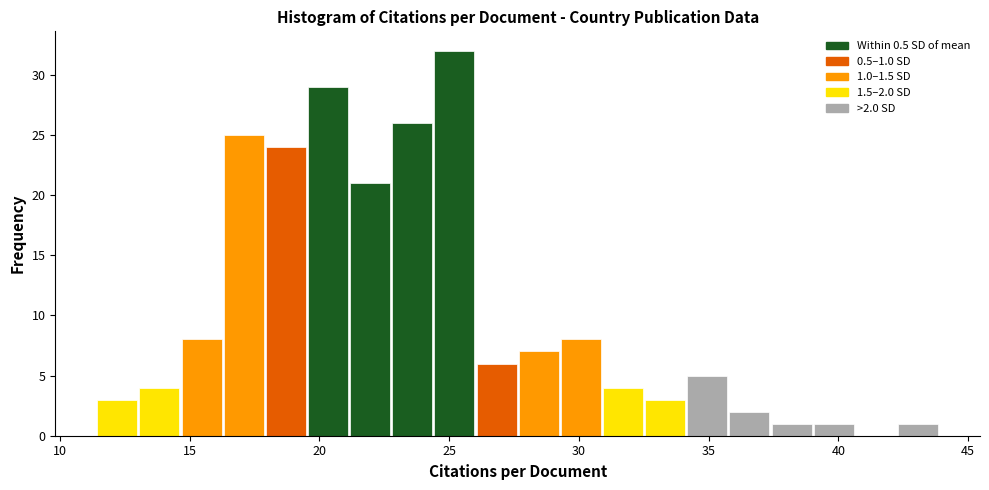

Read against the x-axis, roughly where is the centre of the tallest bar?

25.0